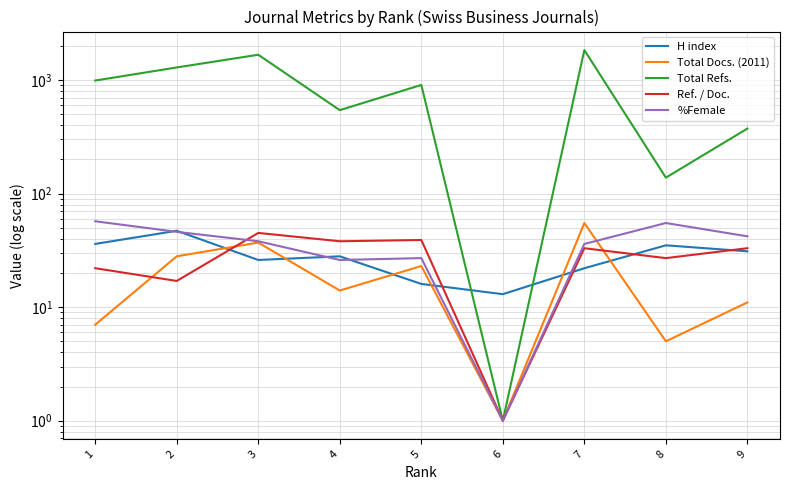

Reading right to left, extract all data points from this chart.

H index: 31	35	22	13	16	28	26	47	36
Total Docs. (2011): 11	5	55	1	23	14	37	28	7
Total Refs.: 373	138	1832	1	904	542	1667	1288	988
Ref. / Doc.: 33	27	33	1	39	38	45	17	22
%Female: 42	55	36	1	27	26	38	46	57